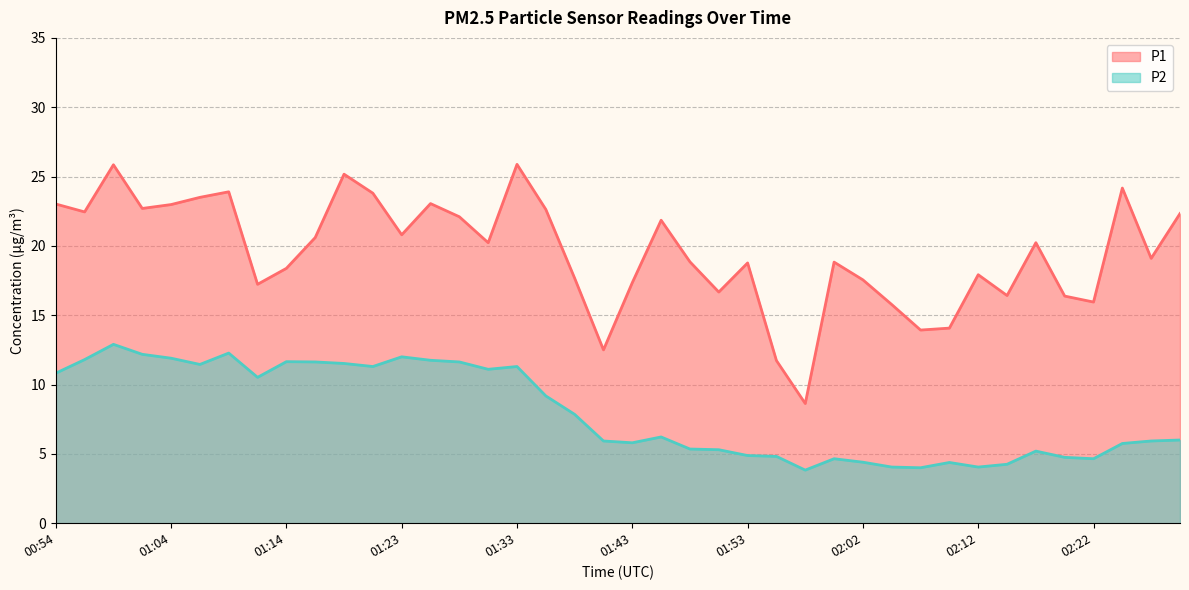

Reading left to right, what are all the values shown in this chart?

P1: 00:54=23.0	00:57=22.4	00:59=25.9	01:01=22.7	01:04=23.0	01:06=23.5	01:09=23.9	01:11=17.2	01:14=18.4	01:16=20.6	01:18=25.2	01:21=23.8	01:23=20.8	01:26=23.1	01:28=22.1	01:31=20.2	01:33=25.9	01:36=22.6	01:38=17.7	01:40=12.5	01:43=17.4	01:45=21.9	01:48=18.9	01:50=16.7	01:53=18.8	01:55=11.7	01:57=8.6	02:00=18.8	02:02=17.6	02:05=15.8	02:07=13.9	02:10=14.1	02:12=17.9	02:15=16.4	02:17=20.2	02:20=16.4	02:22=15.9	02:25=24.2	02:27=19.1	02:29=22.3
P2: 00:54=10.8	00:57=11.8	00:59=12.9	01:01=12.2	01:04=11.9	01:06=11.4	01:09=12.3	01:11=10.5	01:14=11.7	01:16=11.6	01:18=11.5	01:21=11.3	01:23=12.0	01:26=11.8	01:28=11.6	01:31=11.1	01:33=11.3	01:36=9.2	01:38=7.8	01:40=5.9	01:43=5.8	01:45=6.2	01:48=5.3	01:50=5.3	01:53=4.9	01:55=4.8	01:57=3.8	02:00=4.7	02:02=4.4	02:05=4.0	02:07=4.0	02:10=4.4	02:12=4.0	02:15=4.2	02:17=5.2	02:20=4.8	02:22=4.7	02:25=5.8	02:27=5.9	02:29=6.0